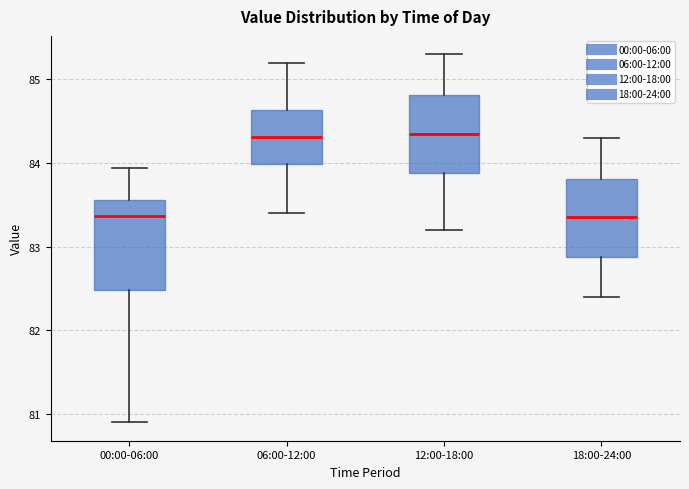

Which box is the tallest, from its lower edge to its upper edge?

00:00-06:00